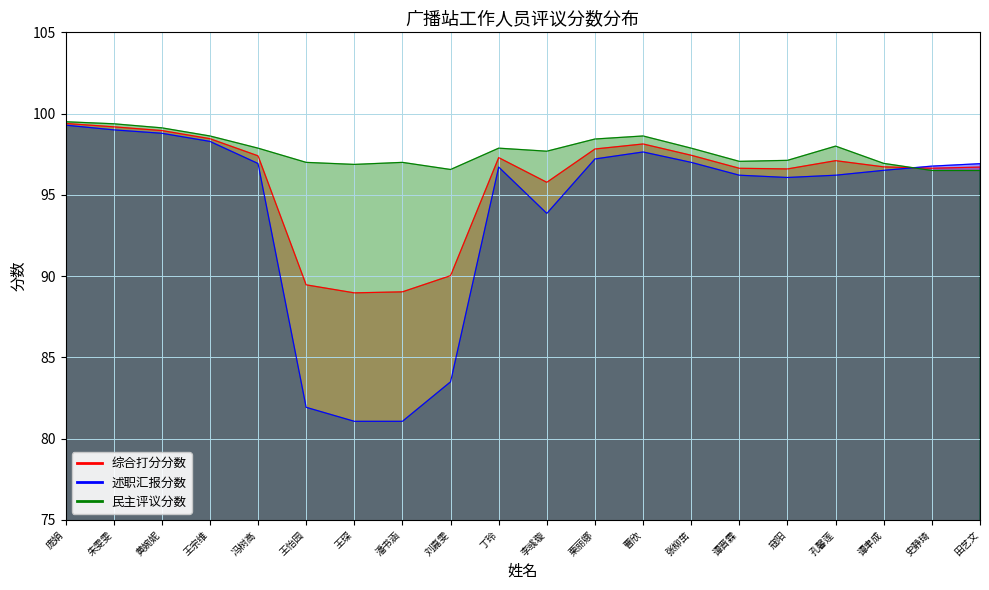

What position from the left is 张柳茁?

14